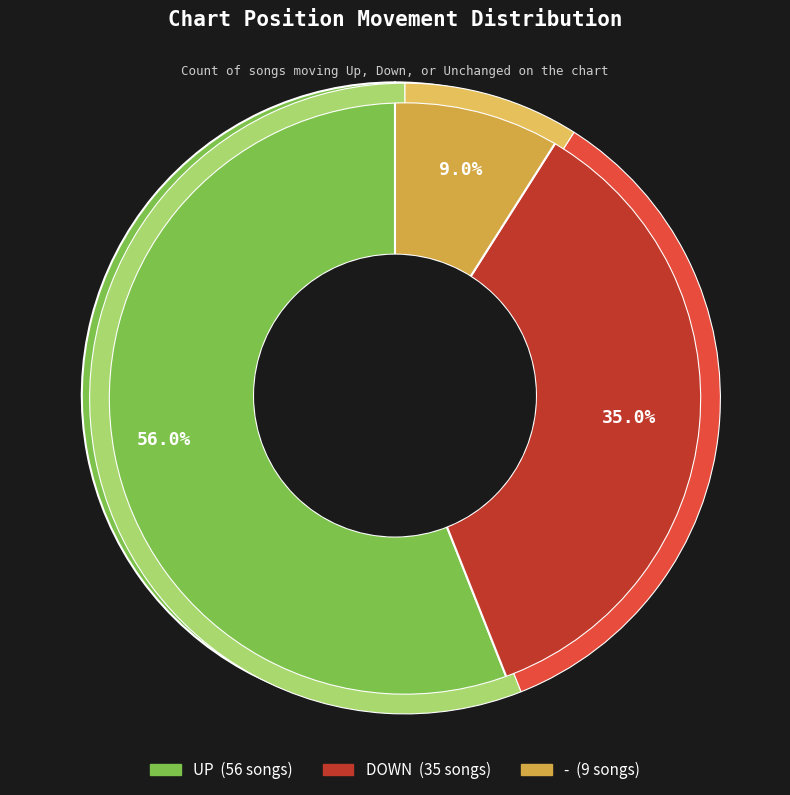

To the nearest percent, what portion does down represent?

35%